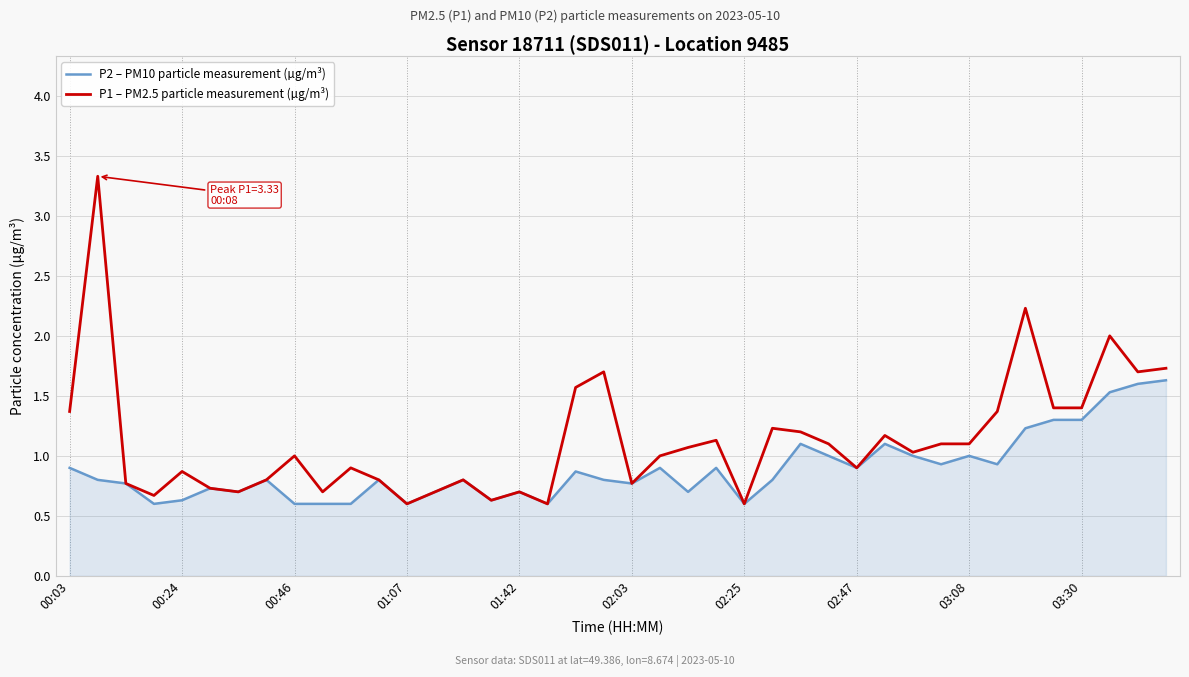

Count the number of categories in the chart.

40